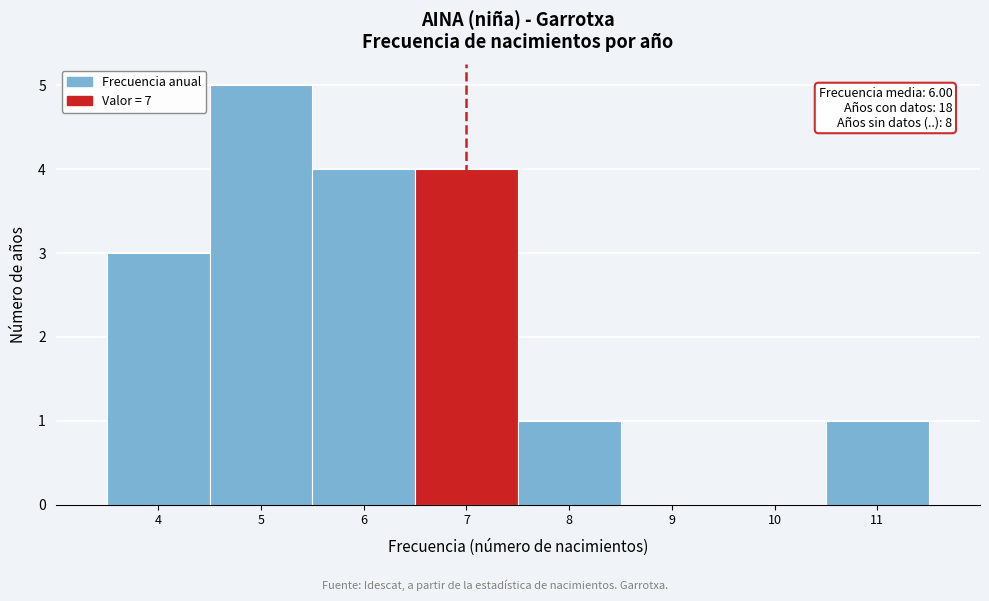

Over which range of the x-axis is the bar tallest?

4.5 to 5.5